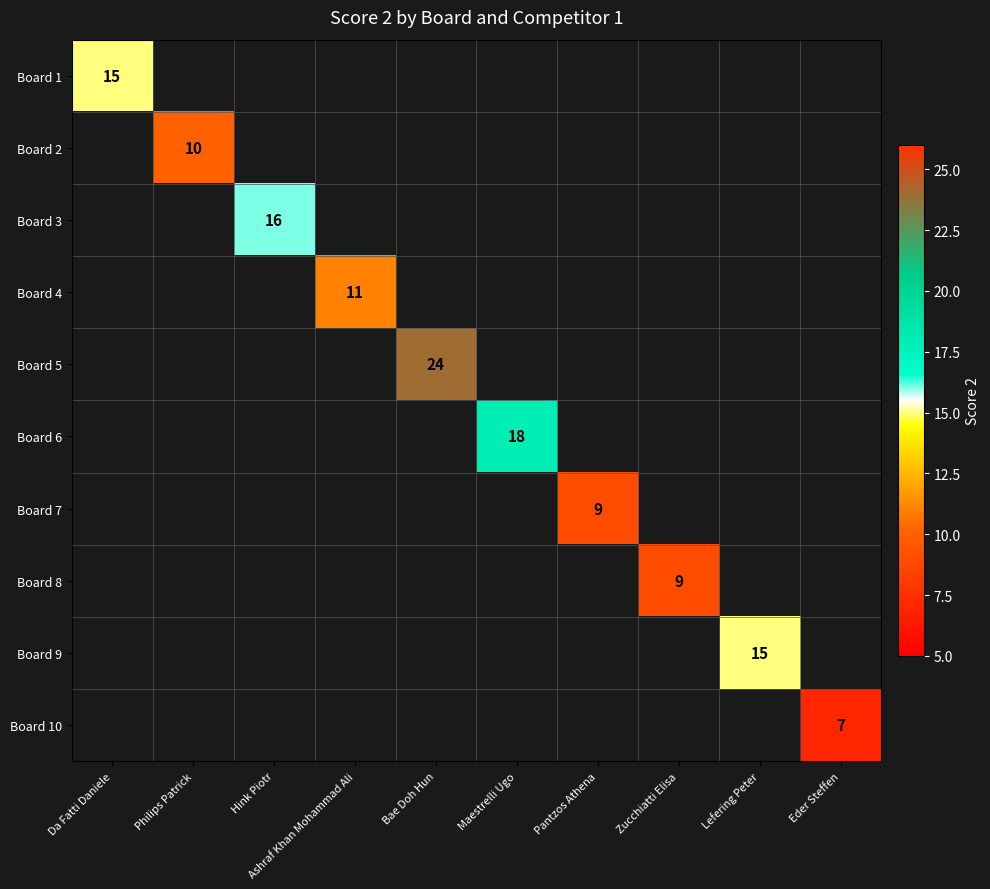

The Board 8 series shows 12 at Zucchiatti Elisa. True or false?

False